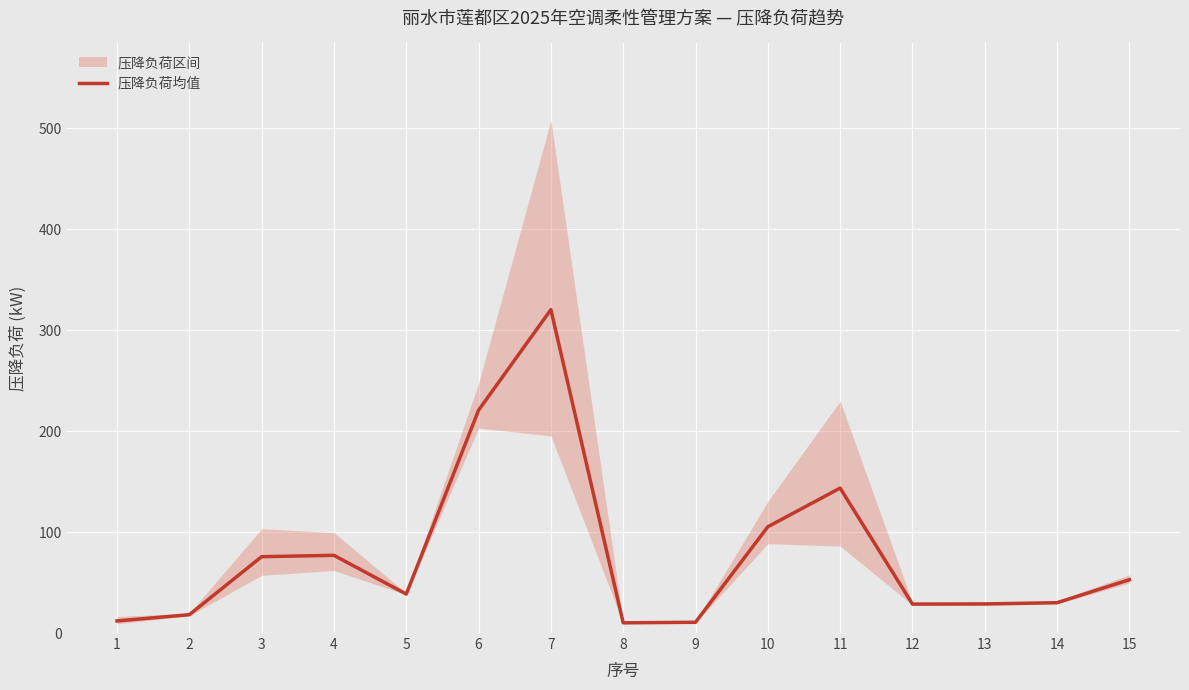

True or false: the data has more than 2 interior local peaks.

True